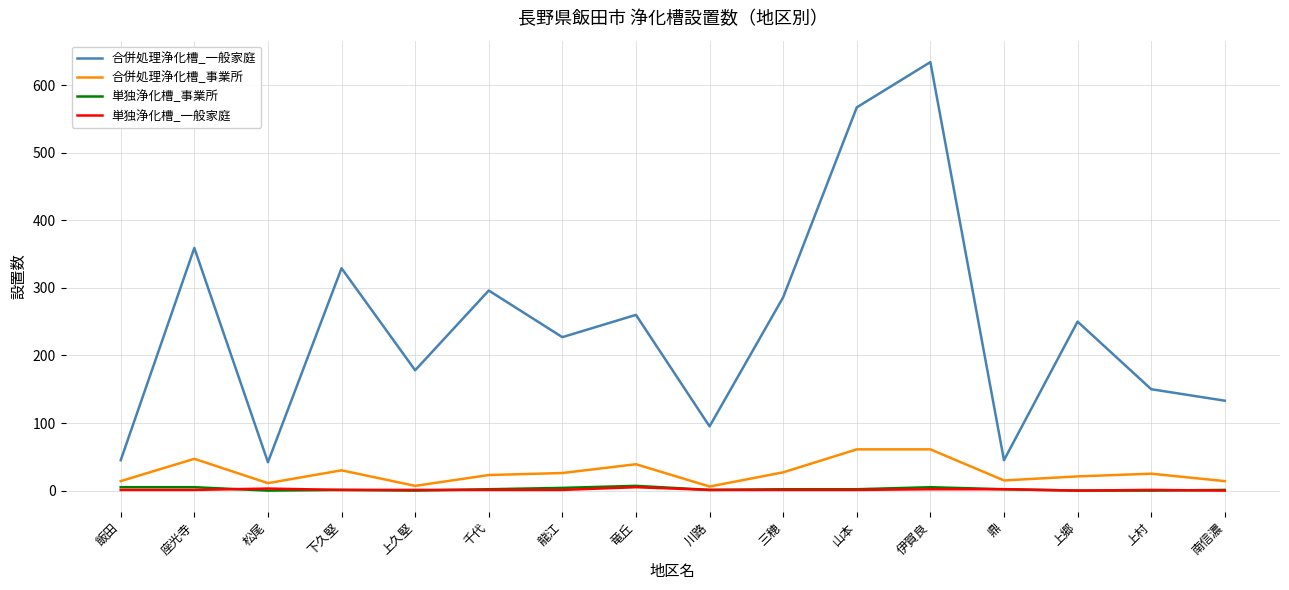

At which category is the sum across all series the highest?

伊賀良